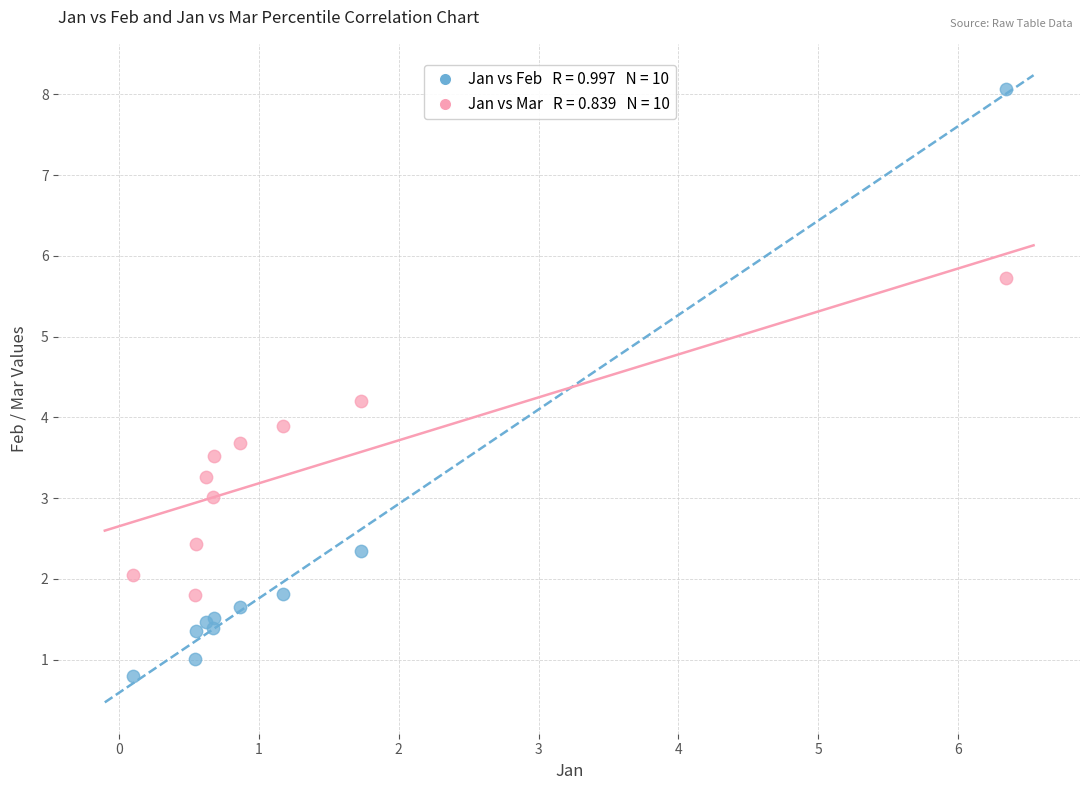

Across all series, what Y value is closest to 4?

3.9